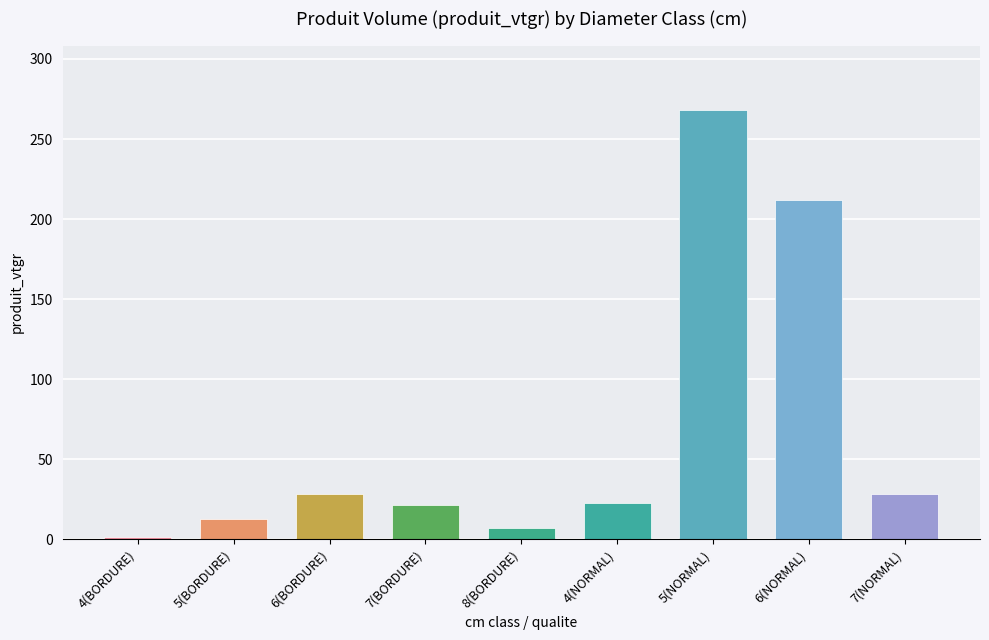

What is the minimum value shown in the chart?

1.4